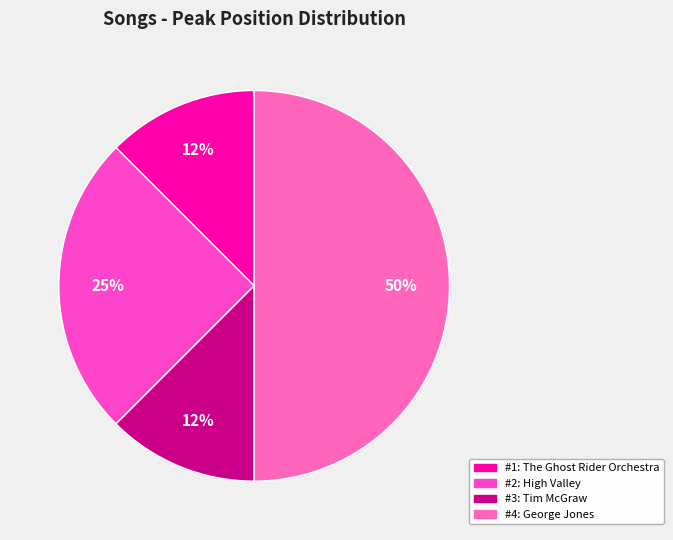

Count the number of slices in the pie.

4